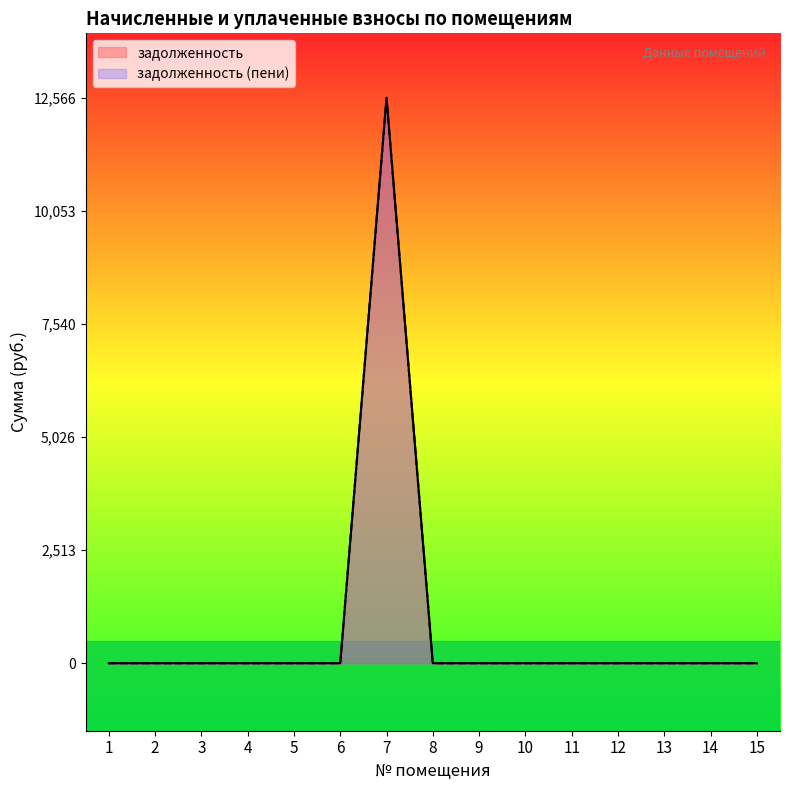

Which series has the largest total across all categories?

задолженность